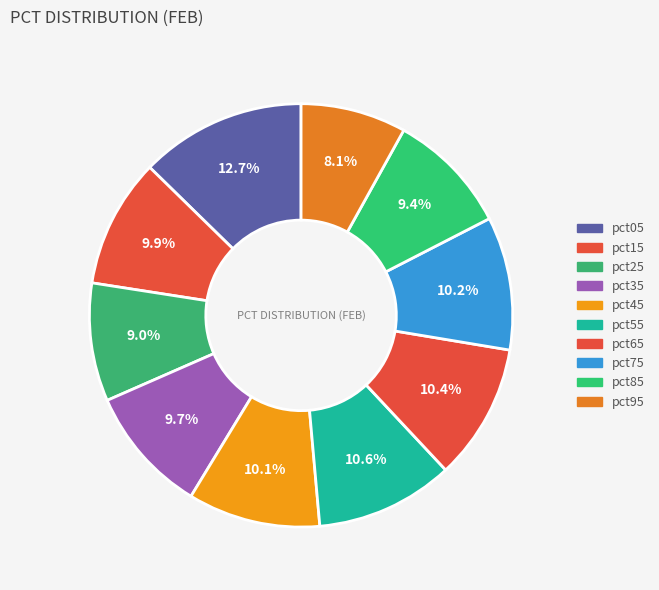

Count the number of slices in the pie.

10